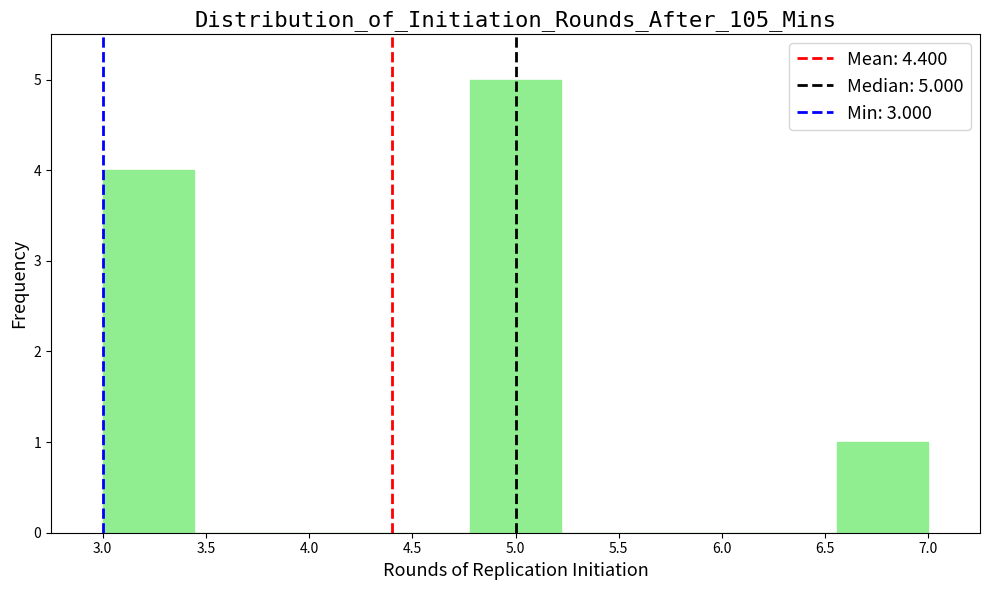

Over which range of the x-axis is the bar tallest?

4.80 to 5.20